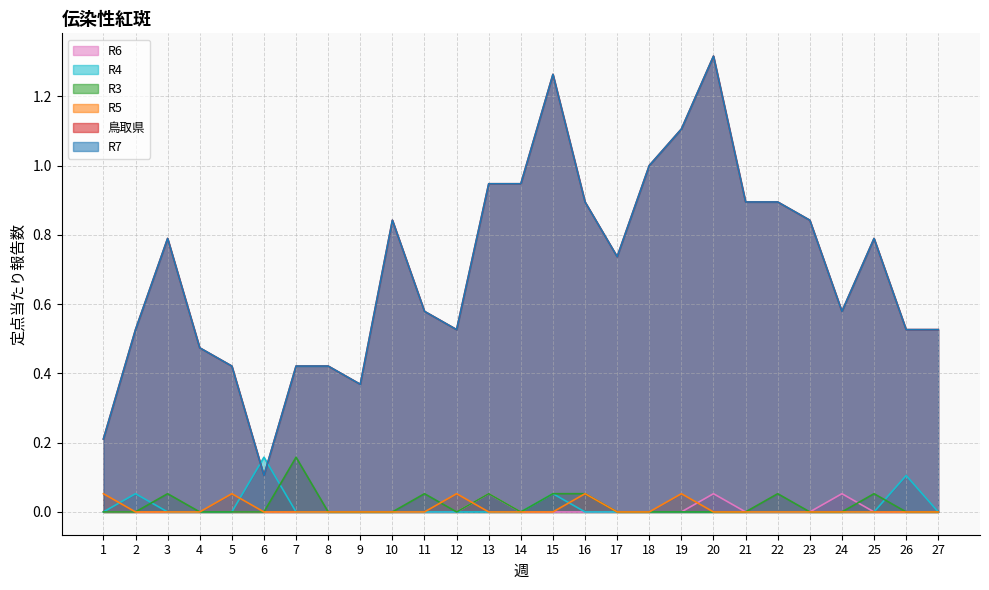

At which label is R7 closest to 0?

6